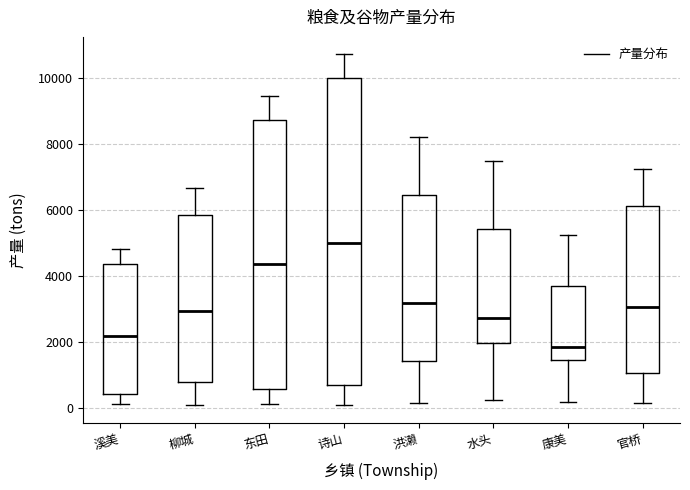

Which box's median line is the highest?

诗山